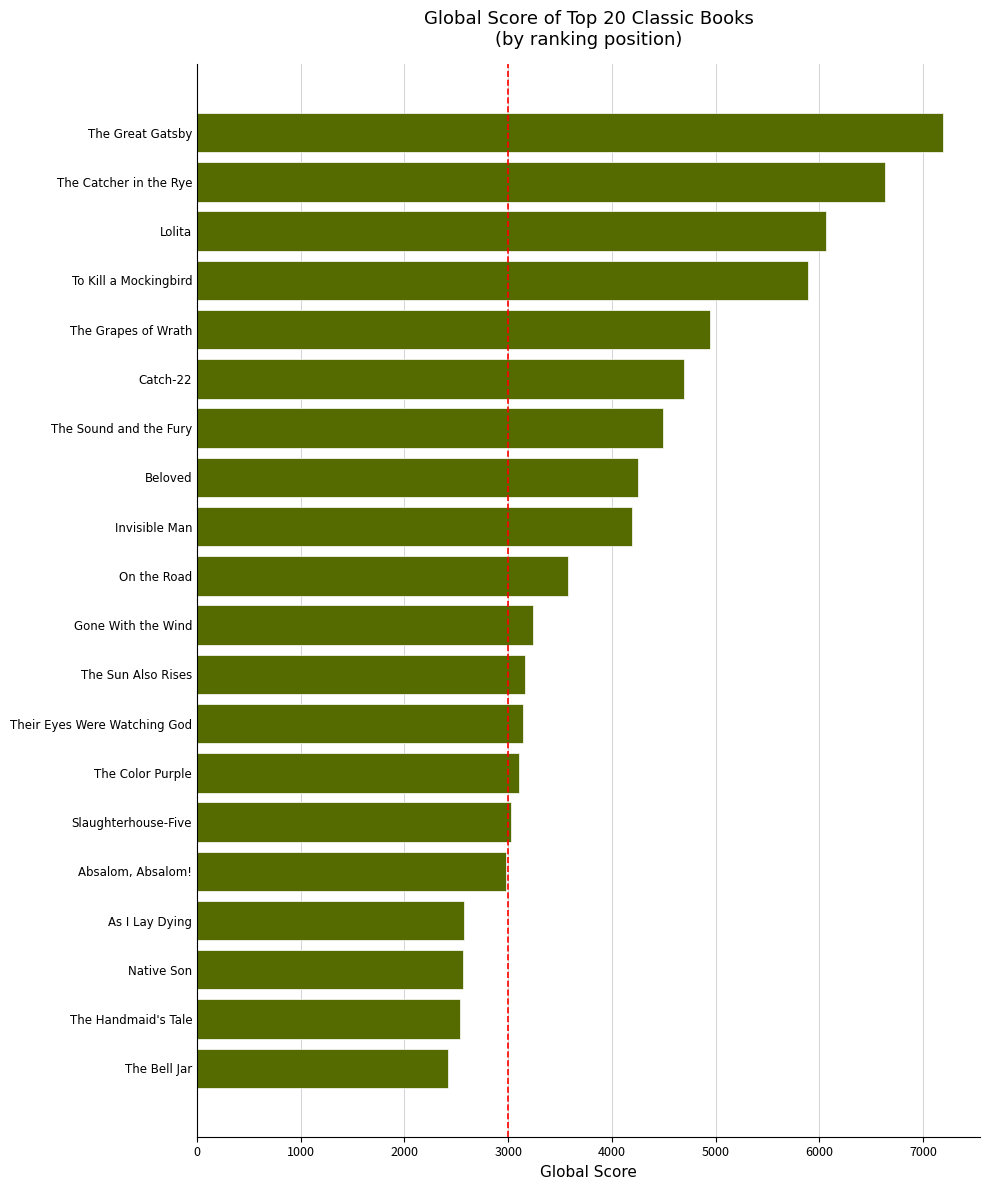

What is the change in value from The Sun Also Rises to Invisible Man?

+1030